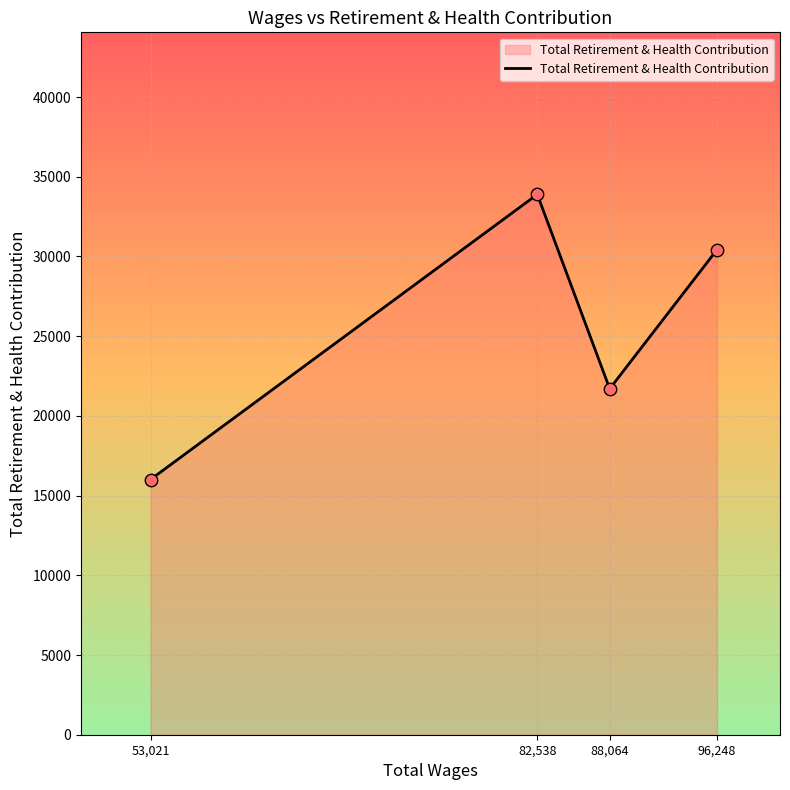

What is the ratio of the value at 82,538 to the value at 96,248?

1.1